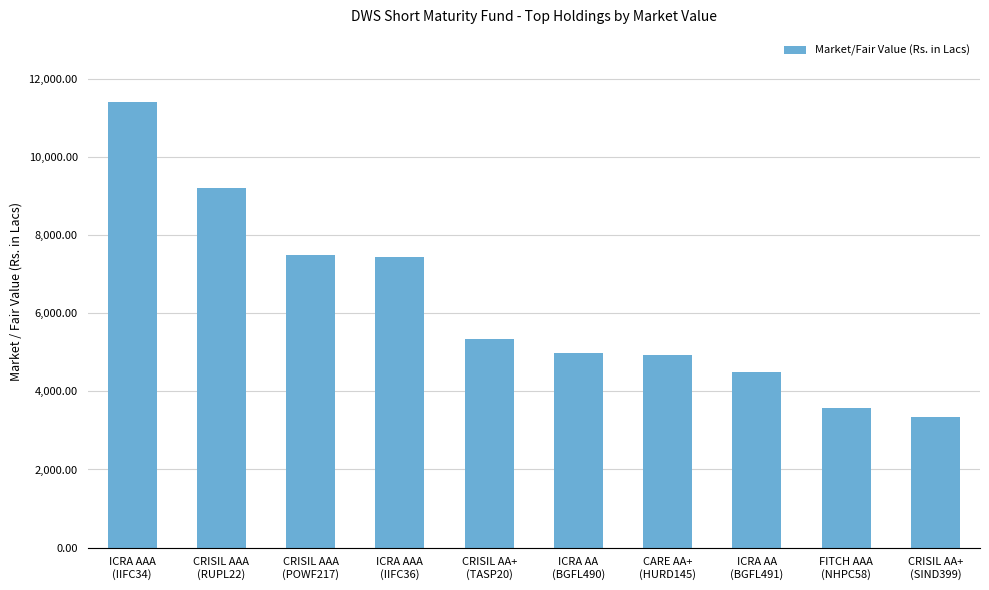

True or false: the data shows 7390.6 at ICRA AA
(BGFL490).

False